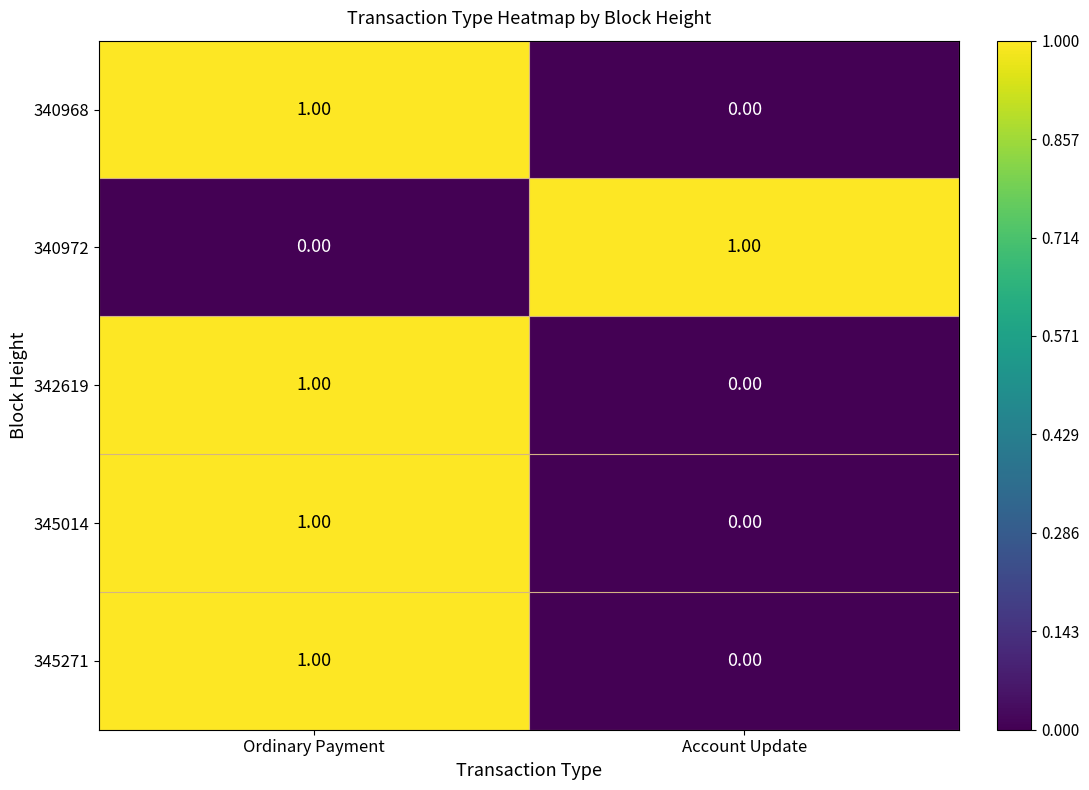

List the labels in order of 340972 value, largest first.

Account Update, Ordinary Payment